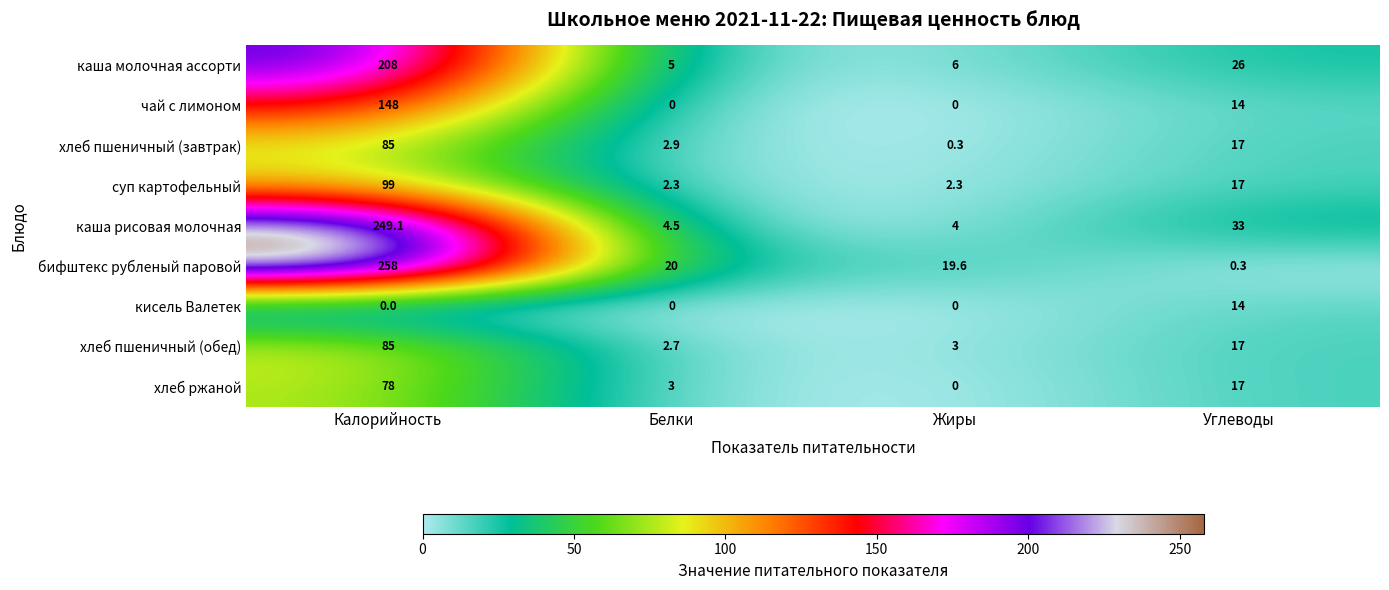

What is the difference between the maximum and minimum values in the хлеб пшеничный (завтрак) series?

84.7